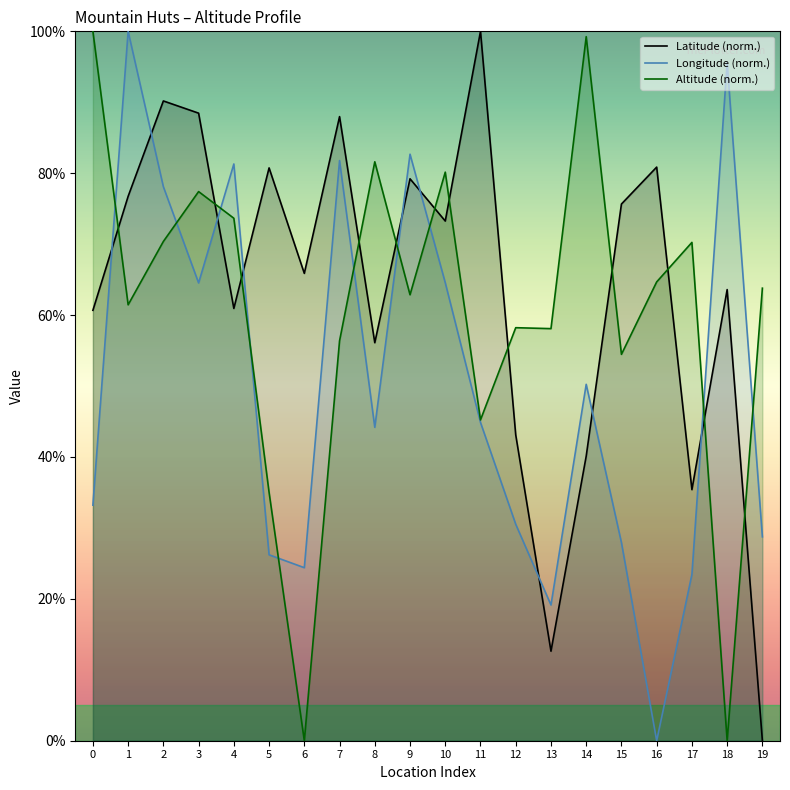

Rank the series at 1 from highest to lowest value.

Longitude (norm.), Latitude (norm.), Altitude (norm.)